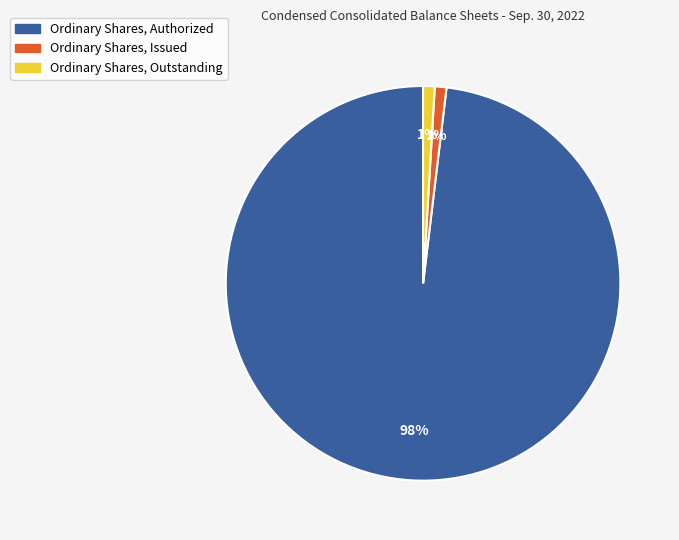

Approximately how many times larger is the value at Ordinary Shares, Issued compared to Ordinary Shares, Outstanding?

1.0